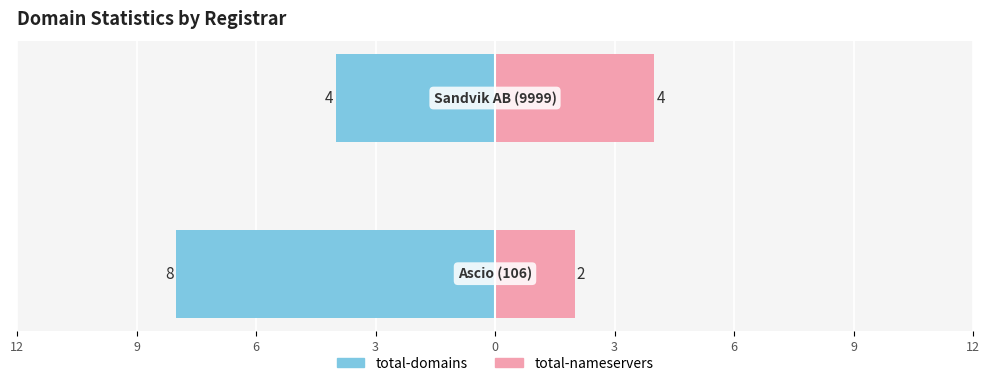

Is it true that total-domains equals -7 at 6?

False